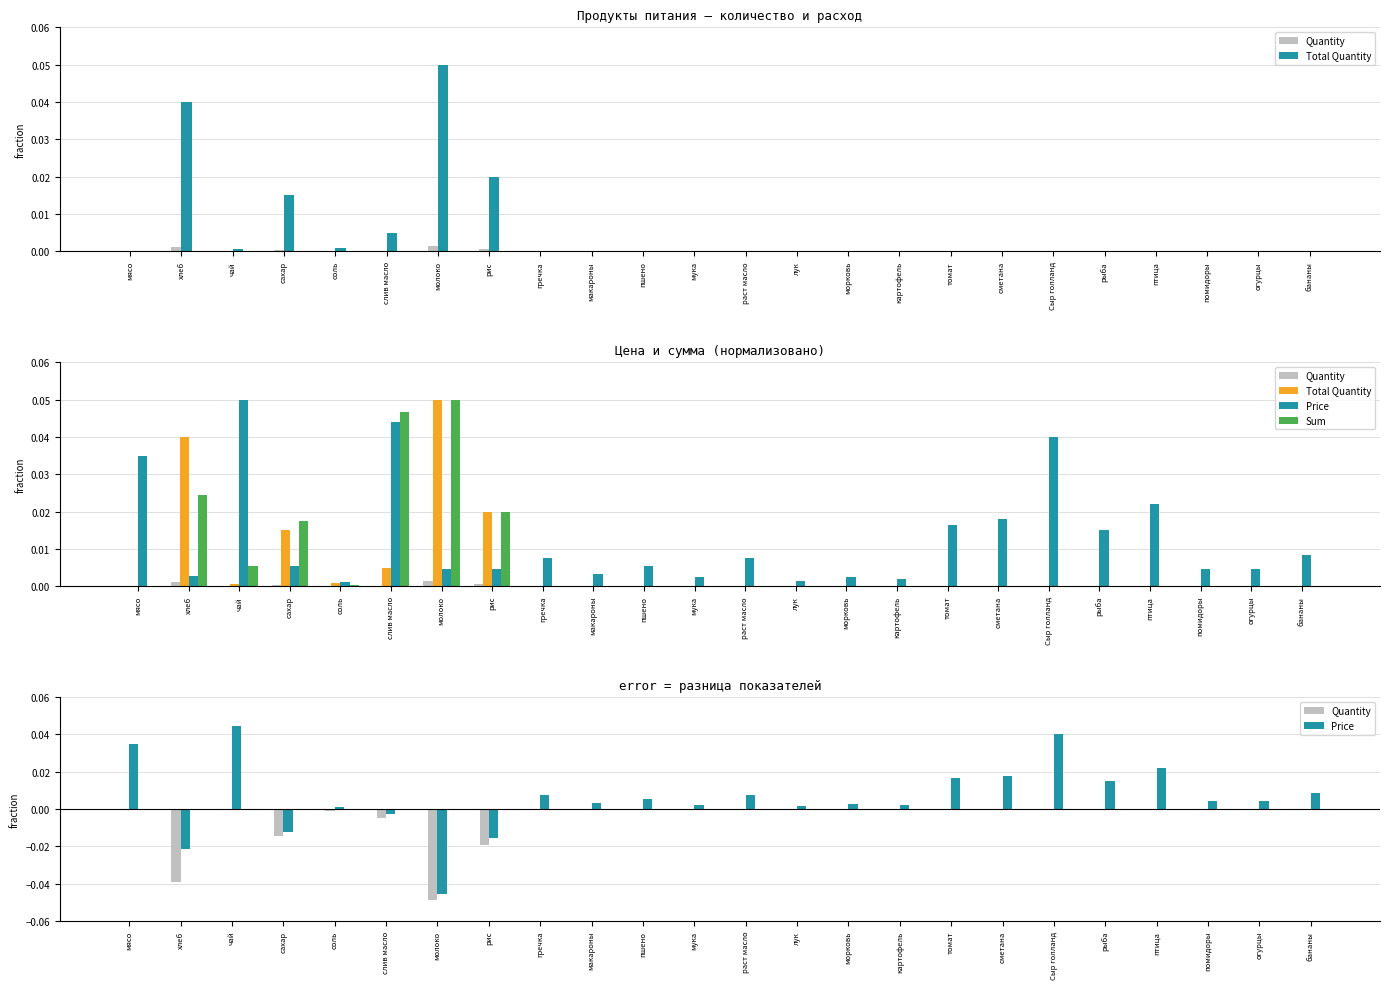

What position from the right is огурцы?

2